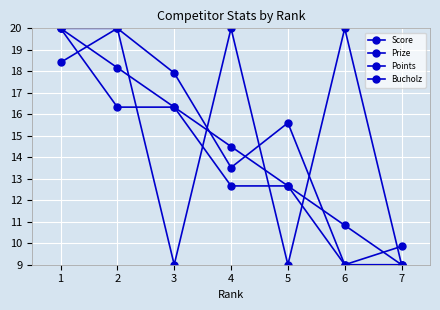

The Score series shows 32.4 at 2. True or false?

False